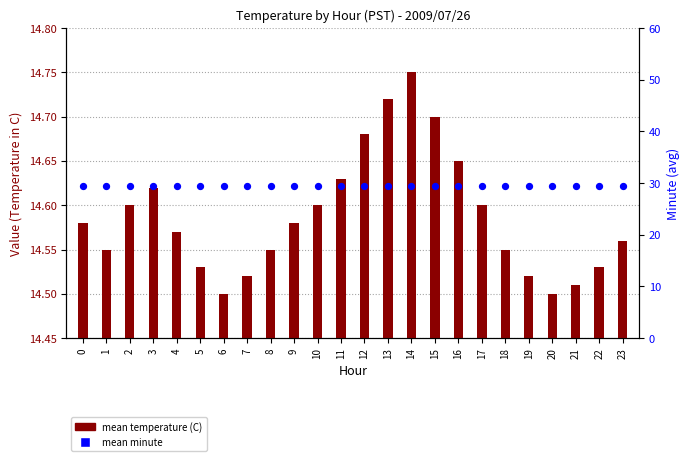

Which series contains the lowest Y value?

mean temperature (C)